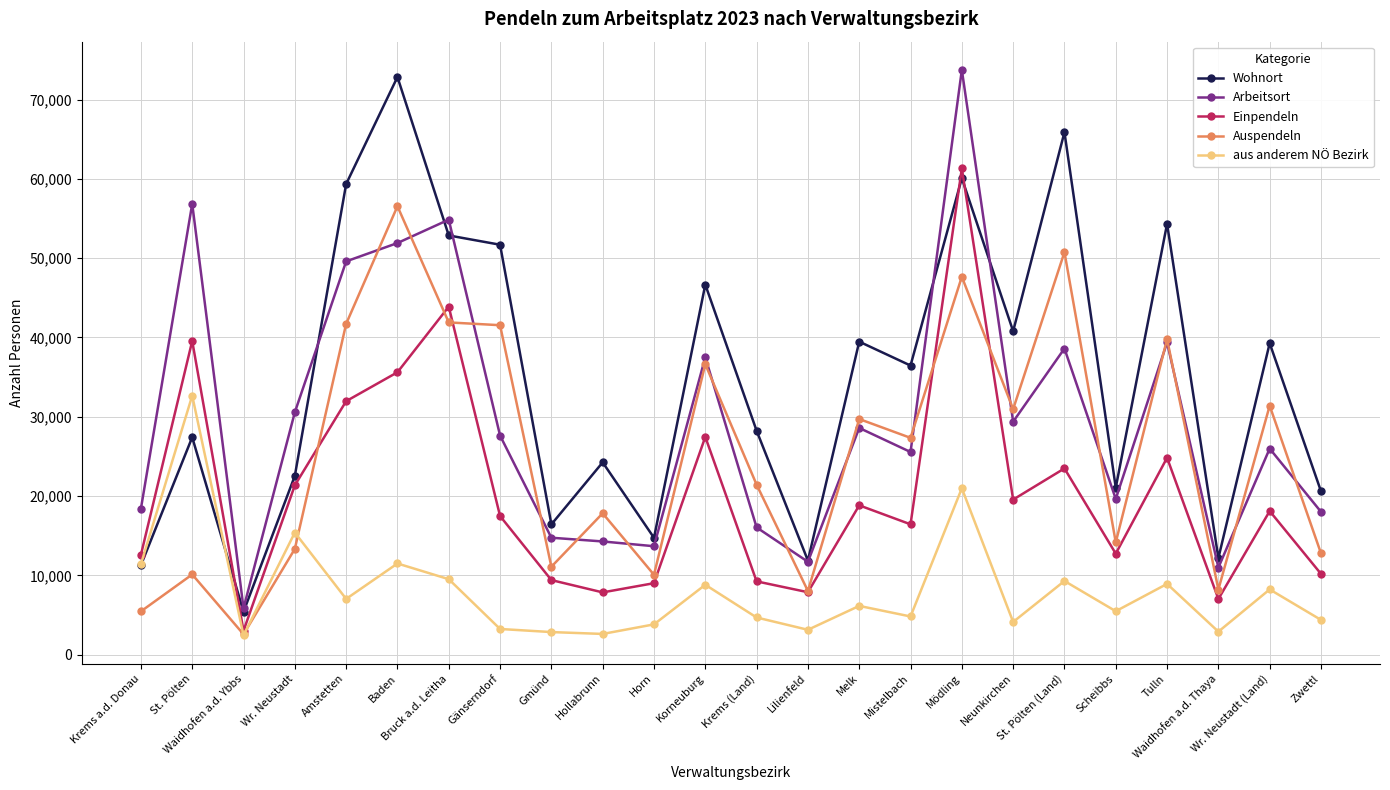

At how many categories does at least one series exceed 64550?

3